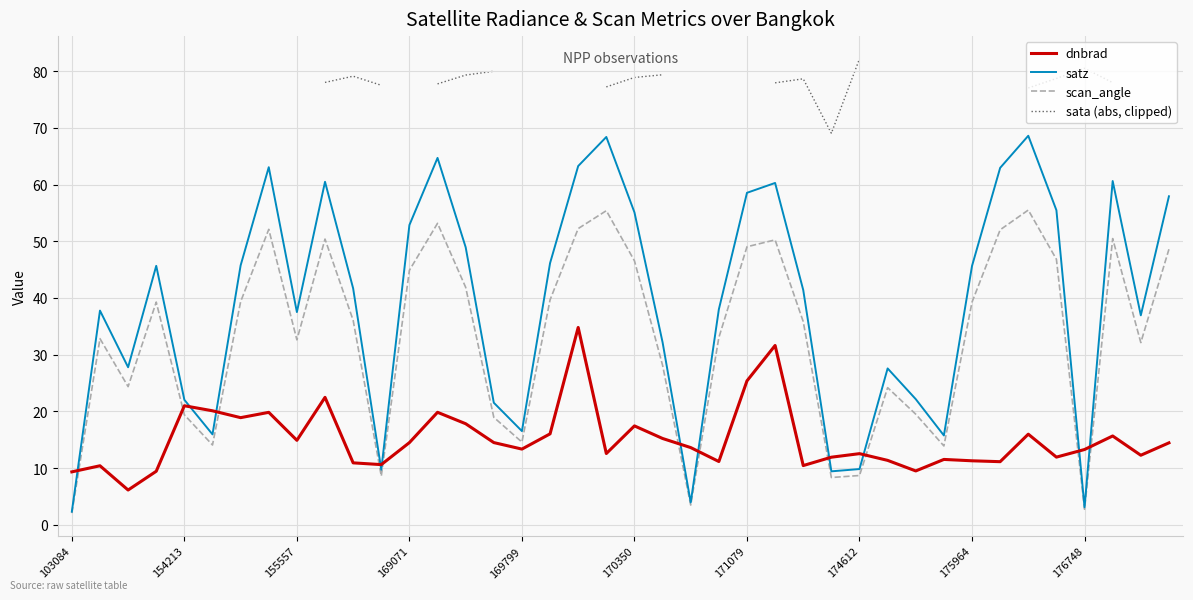

Which series has the largest total across all categories?

satz